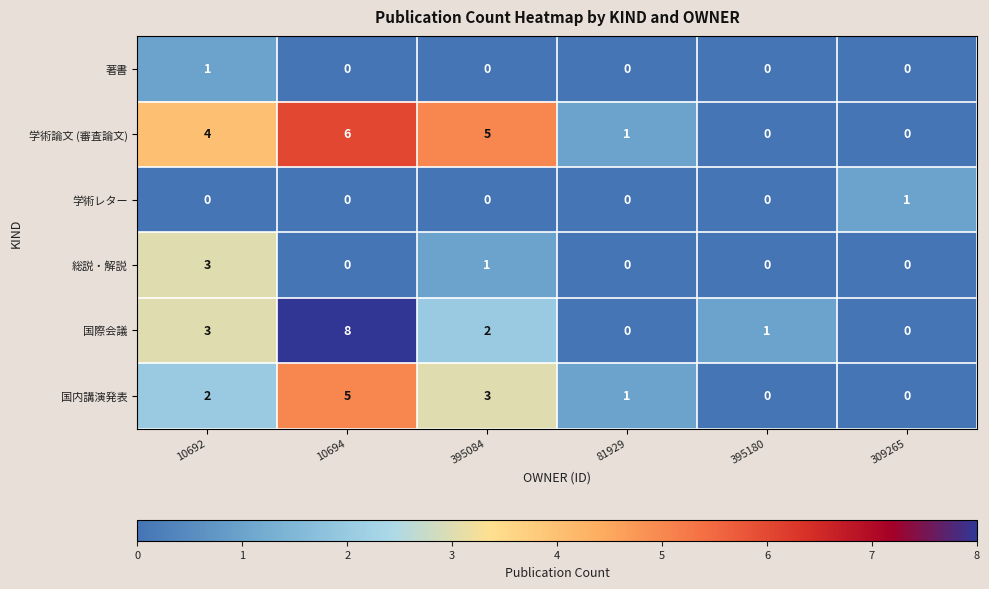

What is the difference between the second highest and minimum values in the 国内講演発表 series?

3